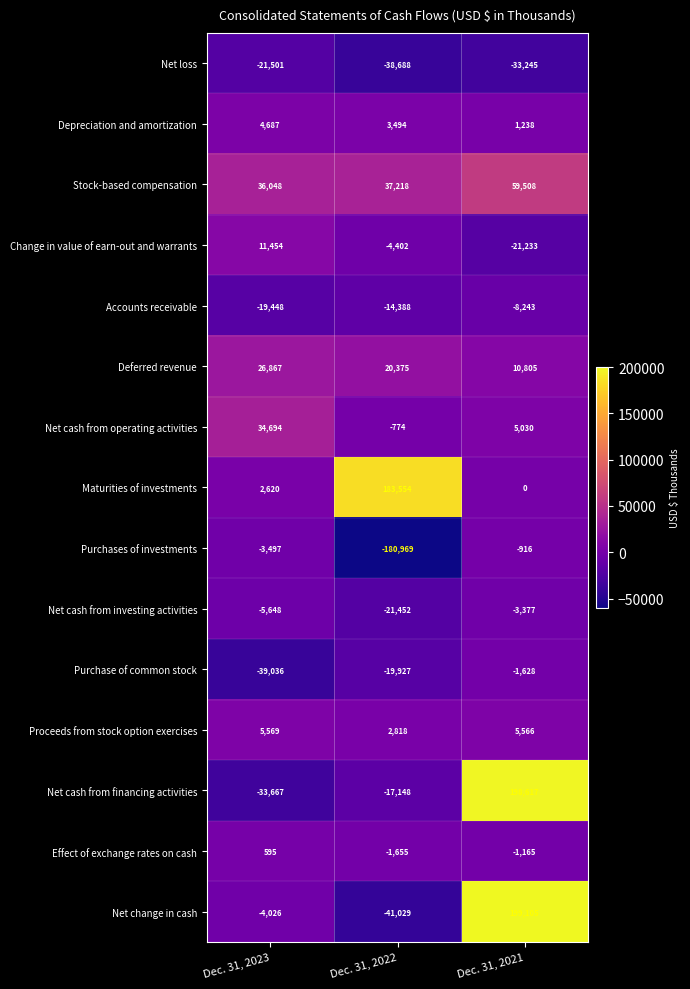

What is the total value across all series at Dec. 31, 2023?

-4289